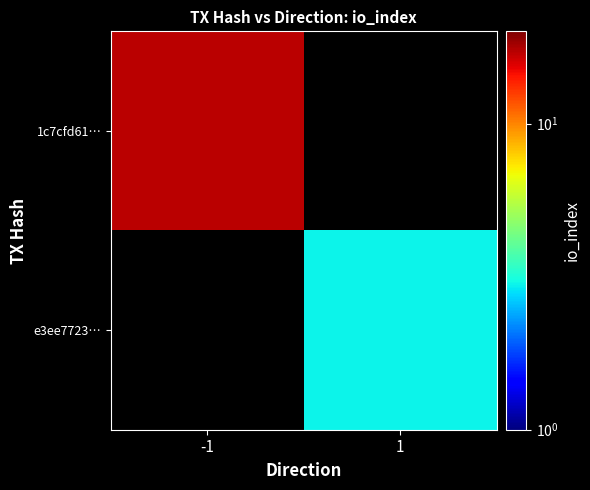

Rank the series by their maximum value, from lowest to highest.

1c7cfd61…, e3ee7723…